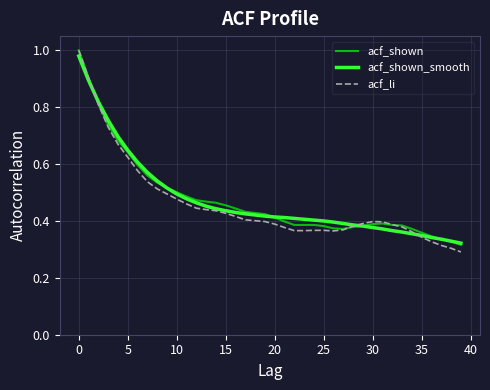

Which series has the largest range (max minus min)?

acf_li